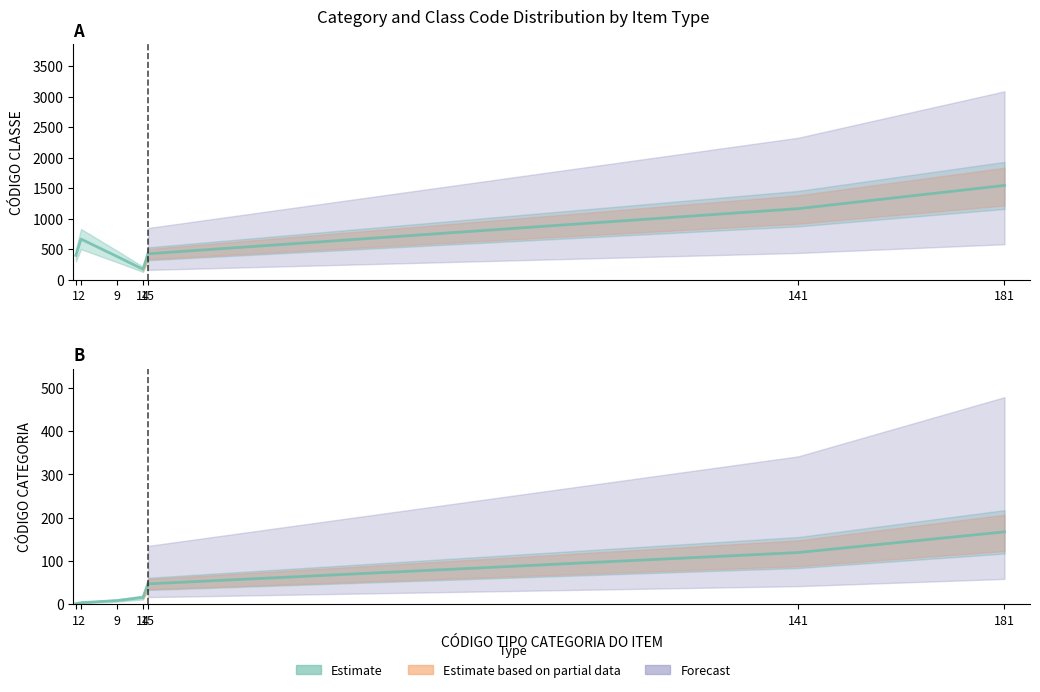

Reading left to right, extract all data points from this chart.

1.4	3.6	8.6	15.7	47.1	119.4	167.2